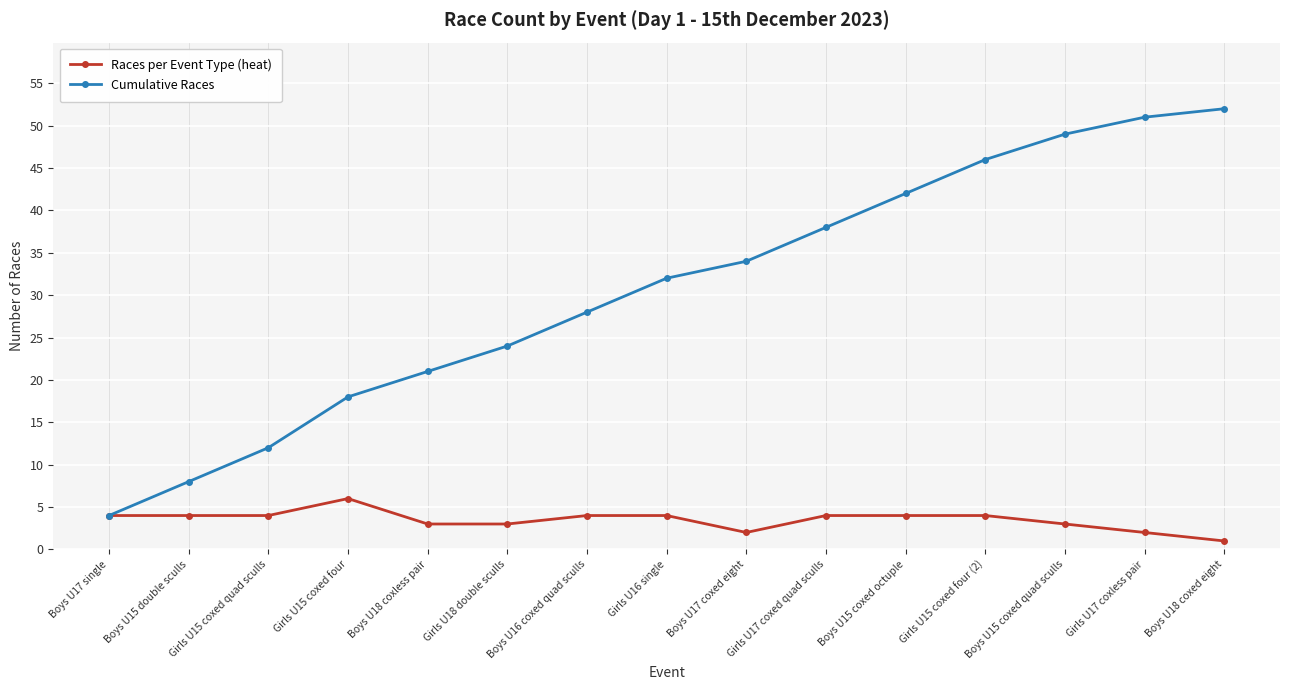

True or false: Races per Event Type (heat) has a value of 2 at Boys U17 coxed eight.

True